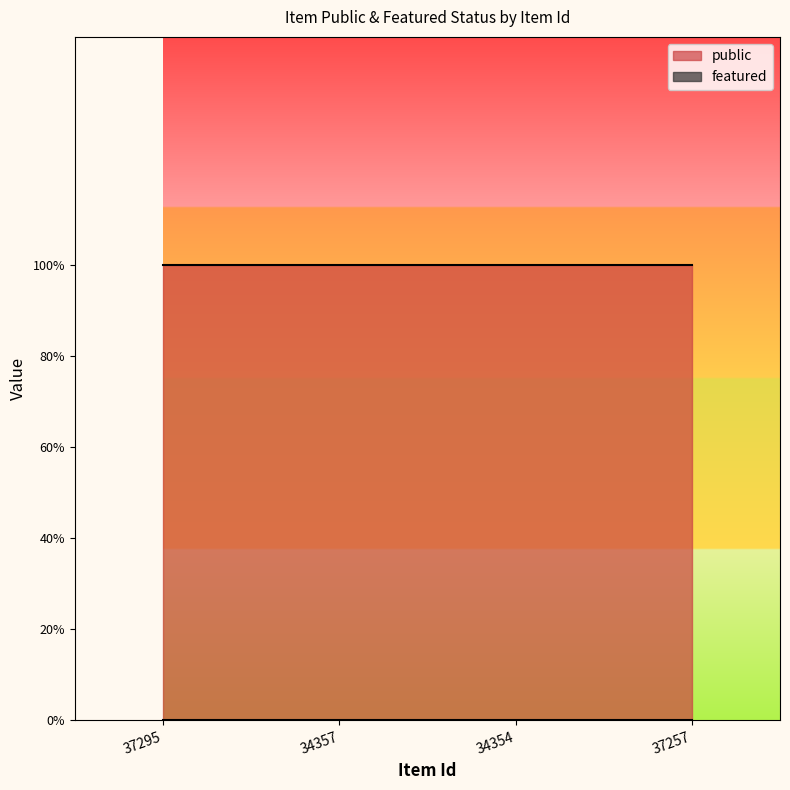

What are all the series names shown in the legend?

public, featured